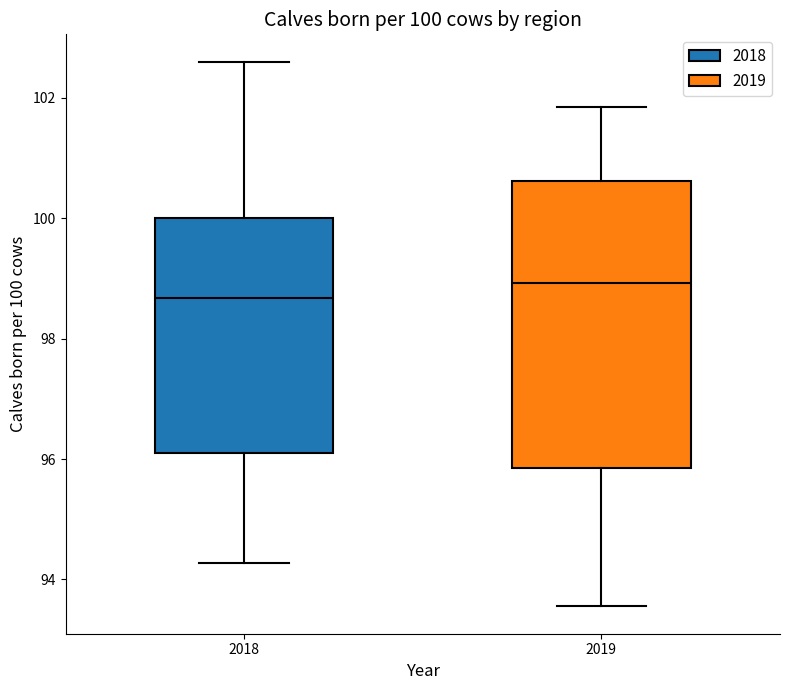

Which box is the tallest, from its lower edge to its upper edge?

2019